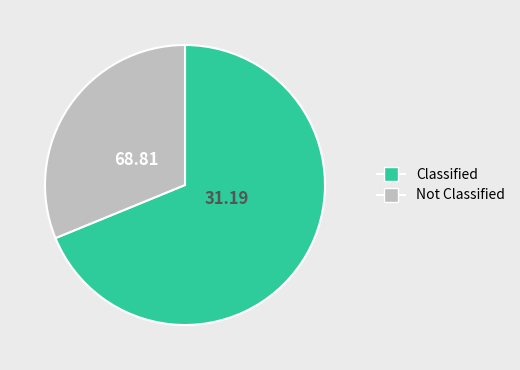

What is the ratio of the value at Classified to the value at Not Classified?

2.2